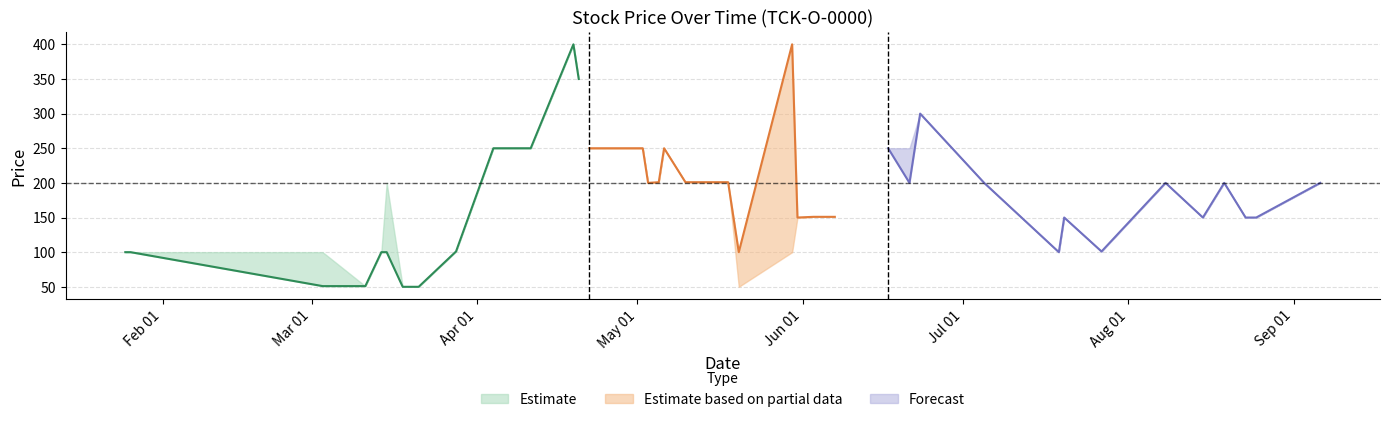

Between 2005-06-23 and 2005-08-15, which is larger?

2005-06-23